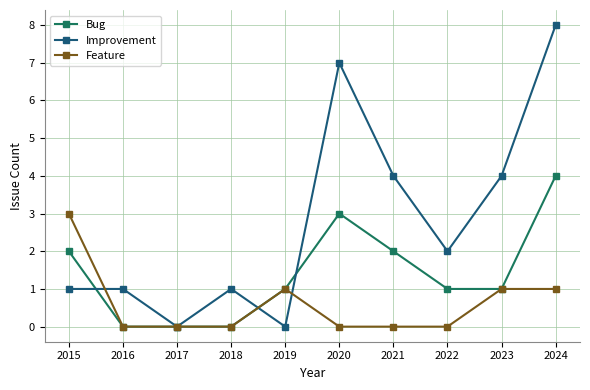

True or false: Bug and Improvement intersect in this chart.

True